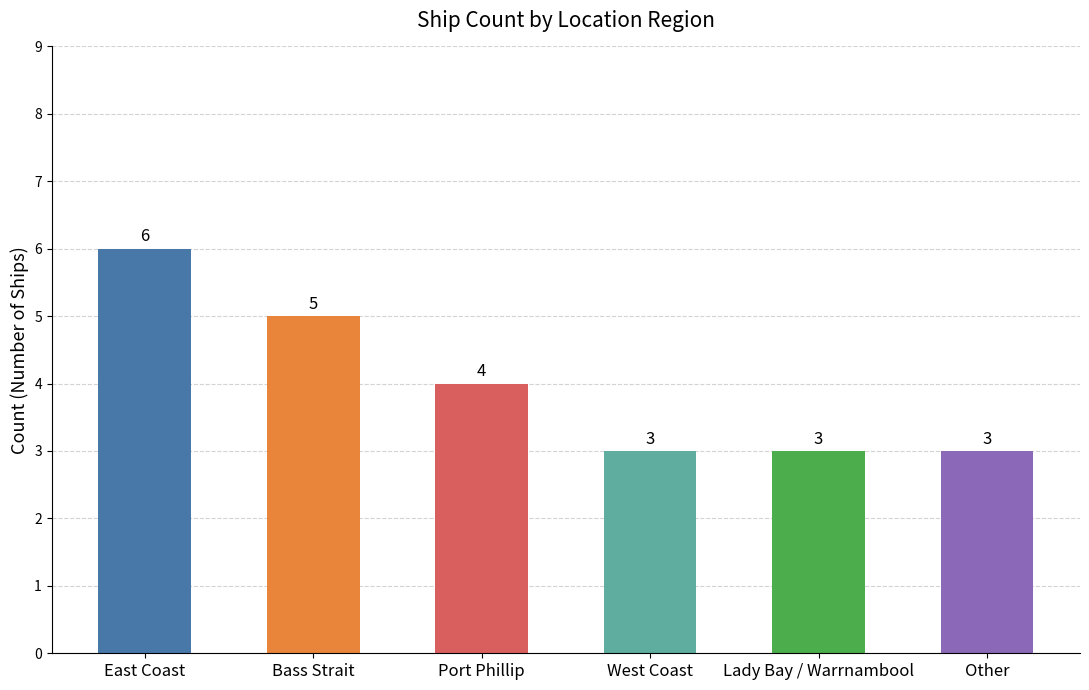

The value at Lady Bay / Warrnambool is 4. True or false?

False